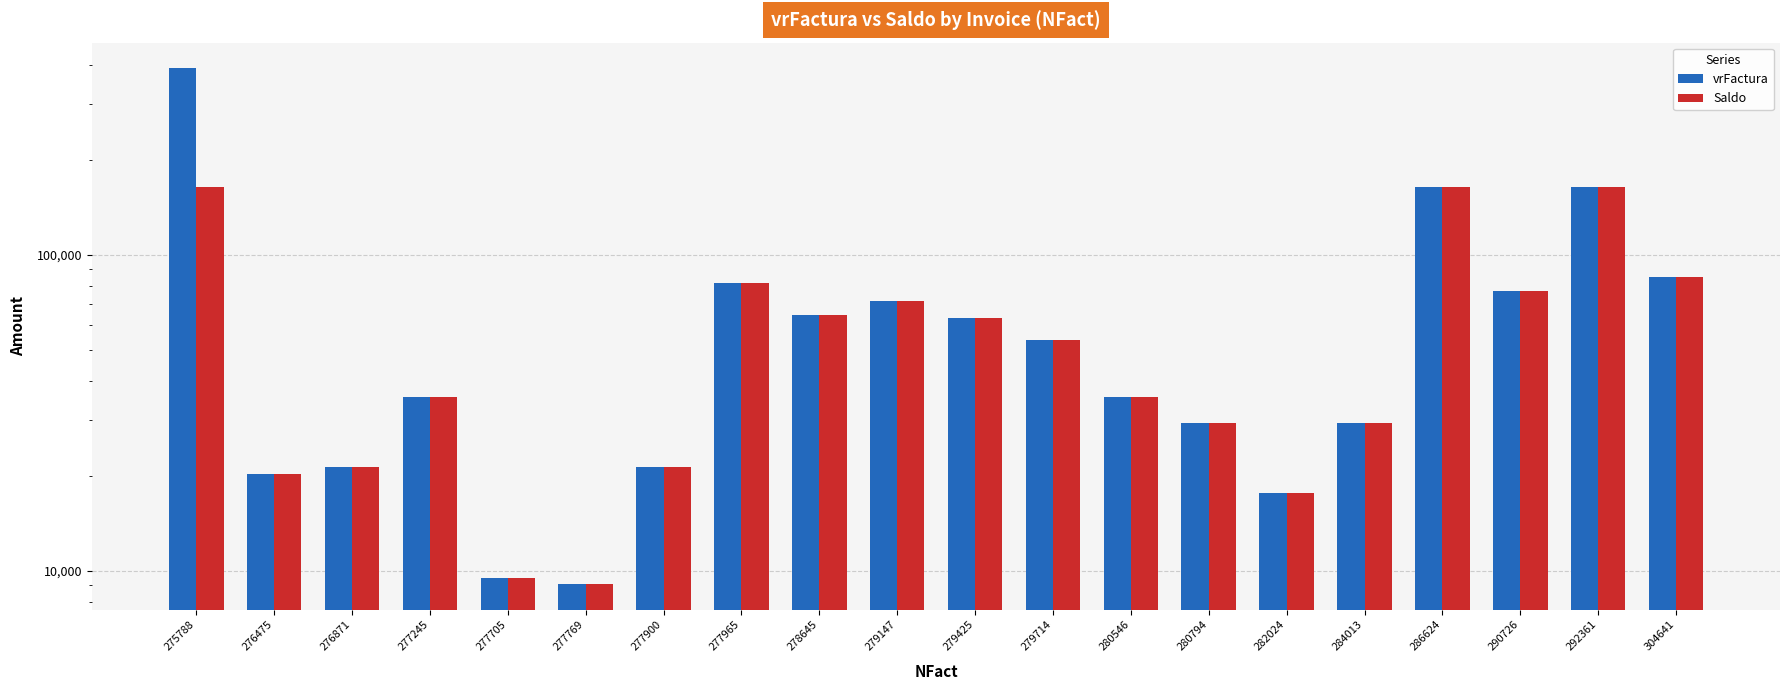

Is it true that Saldo equals 63000 at 279425?

True